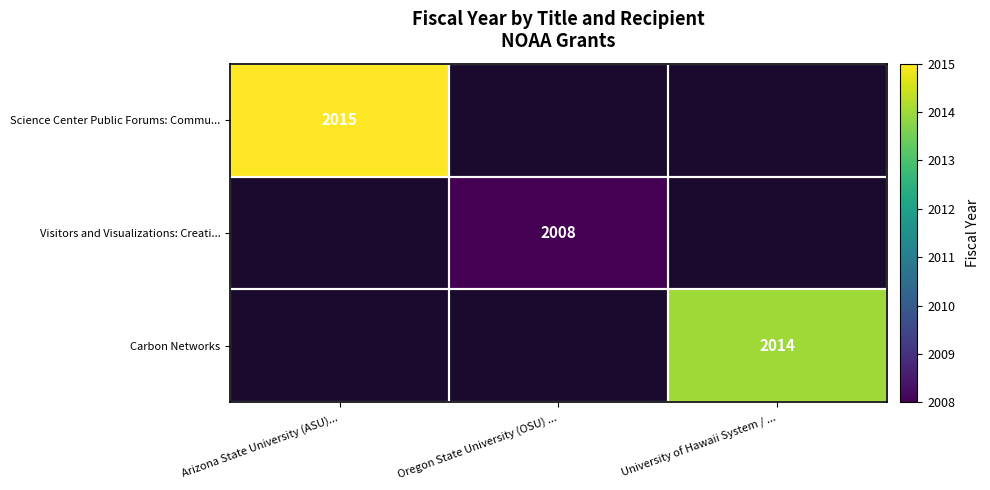

The Science Center Public Forums: Commu... series shows 2015 at Arizona State University (ASU).... True or false?

True